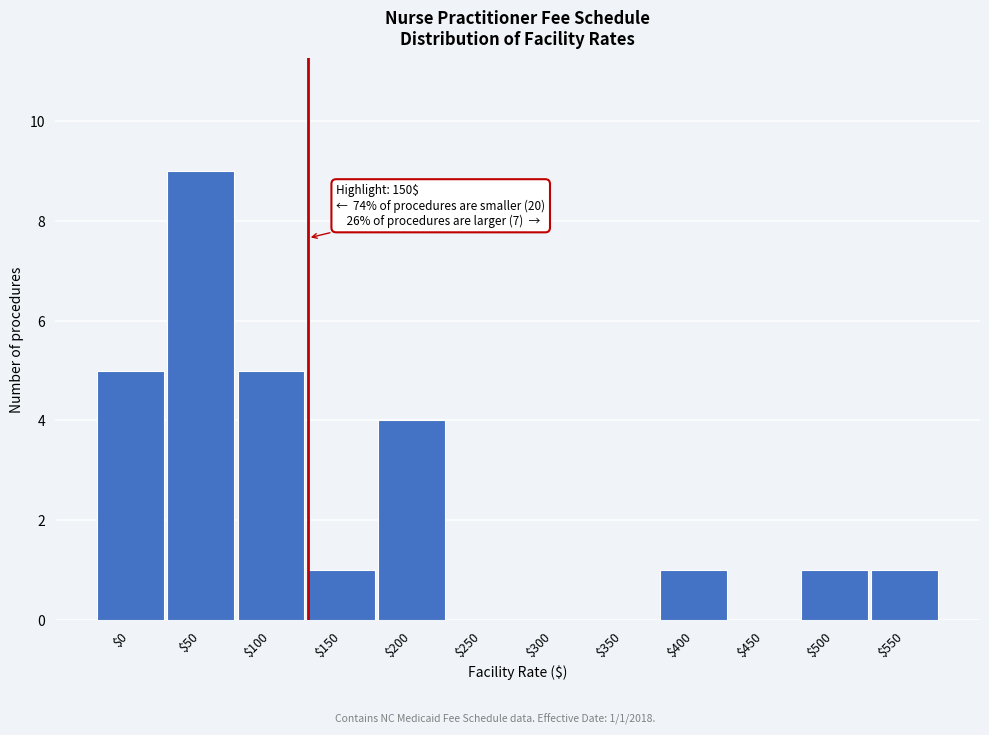

True or false: the data shows 1 at $550.

True